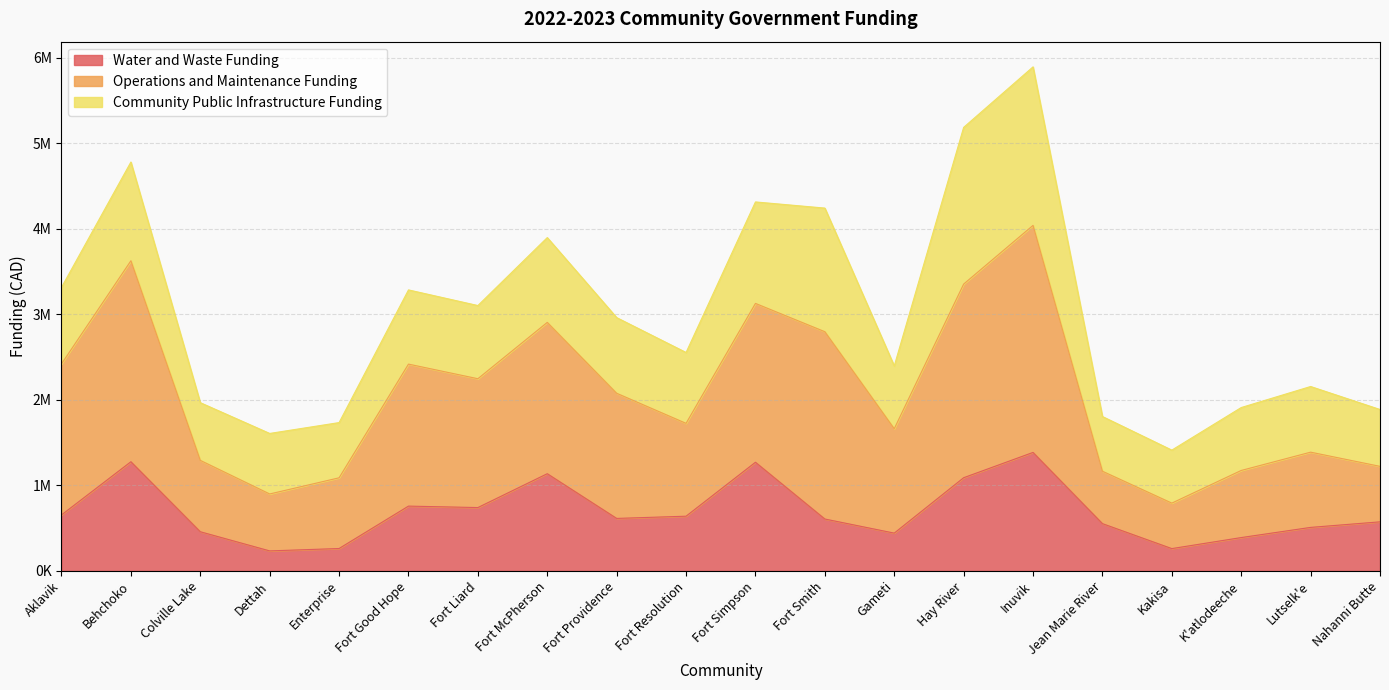

What is the average value of the Water and Waste Funding series?

691950